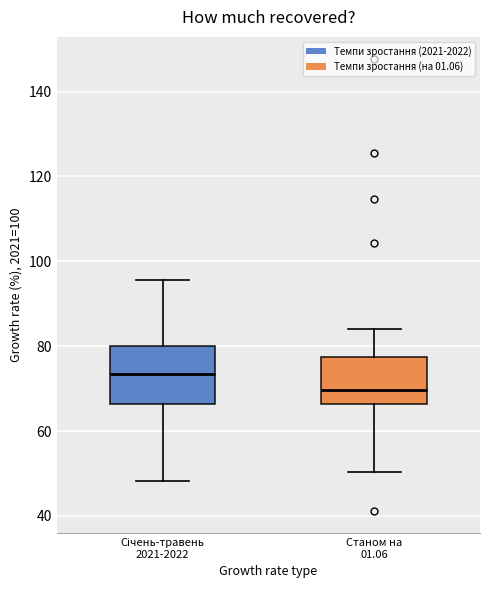

Reading left to right, transcribe this box plot: for each box, give where its median line is, the range the box spans, and where its two whiskers end, as read against the y-axis. The values are not printed on the chart, so give them approximately, as read against the axis.

Січень-травень 2021-2022: median 74, box 66 to 80, whiskers 48 to 96
Станом на 01.06: median 70, box 66 to 78, whiskers 50 to 84